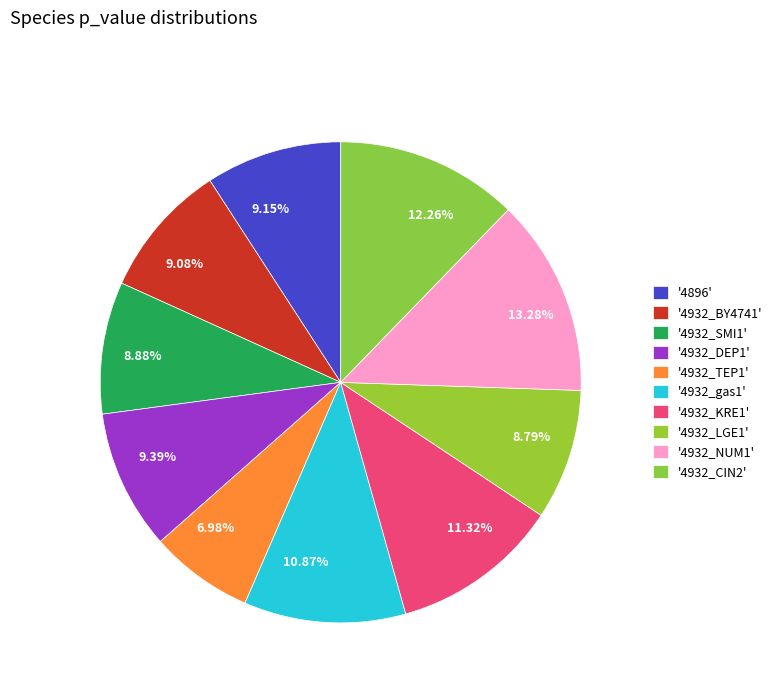

Do 12.26% and 8.88% together represent more than half of the pie?

No